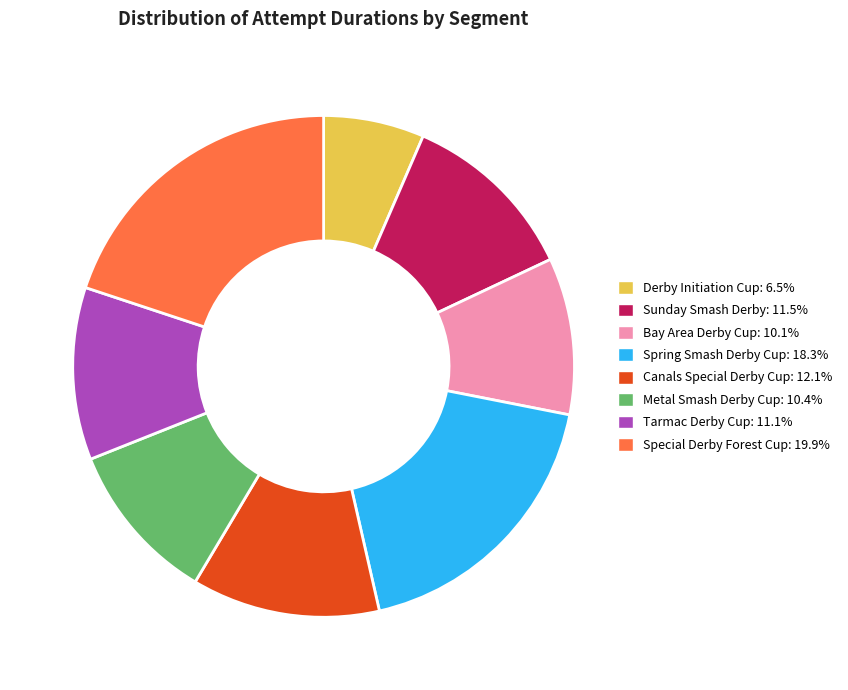

What is the ratio of the value at Canals Special Derby Cup to the value at Metal Smash Derby Cup?

1.2